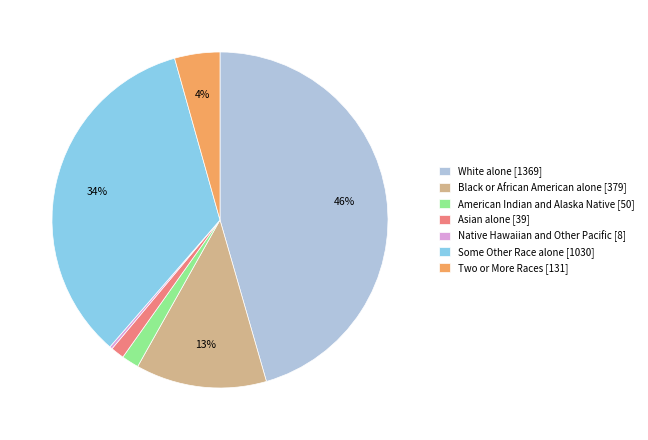

Does any single category account for the majority?

No